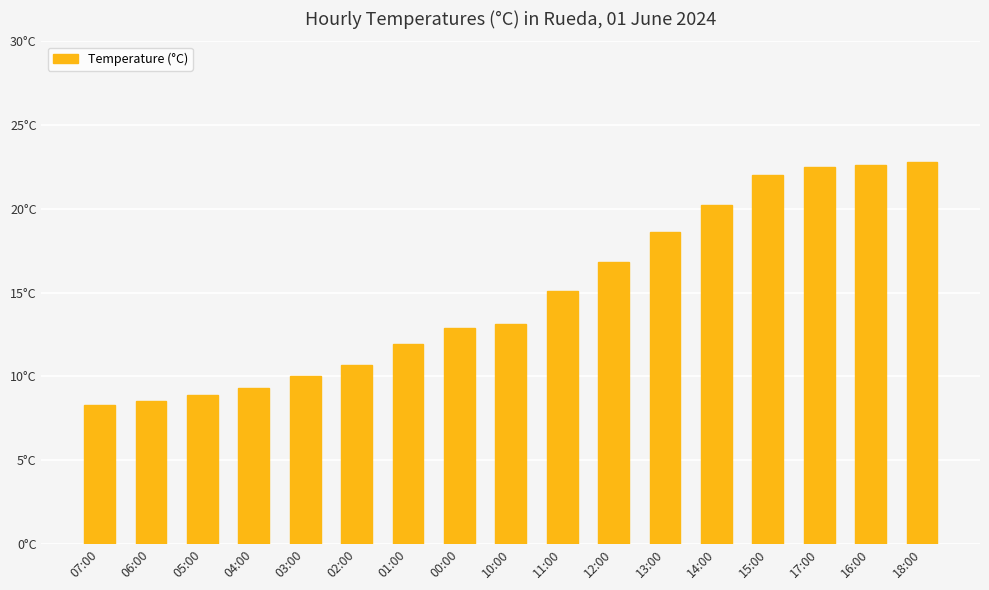

Reading right to left, transcribe all the data shown in this chart.

18:00=22.8	16:00=22.6	17:00=22.5	15:00=22.0	14:00=20.2	13:00=18.6	12:00=16.8	11:00=15.1	10:00=13.1	00:00=12.9	01:00=11.9	02:00=10.7	03:00=10.0	04:00=9.3	05:00=8.9	06:00=8.5	07:00=8.3